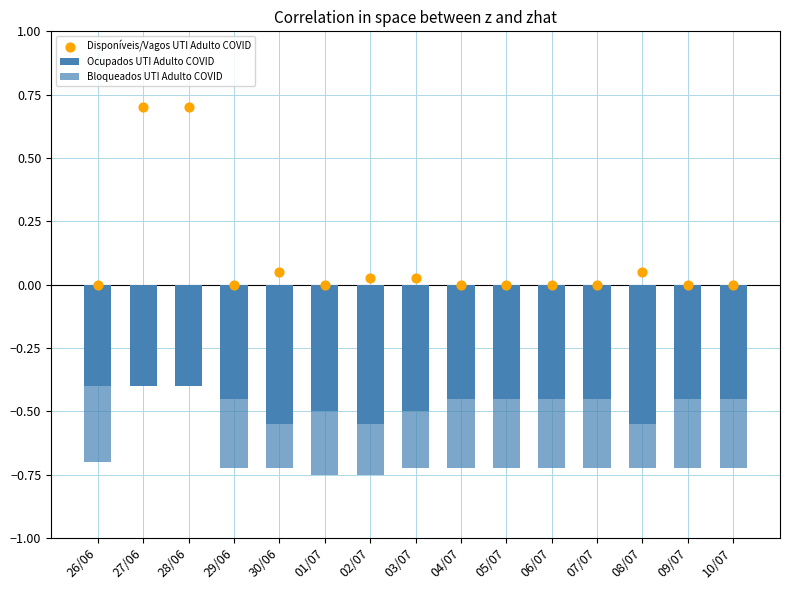

What are all the series names shown in the legend?

Ocupados UTI Adulto COVID, Bloqueados UTI Adulto COVID, Disponíveis/Vagos UTI Adulto COVID